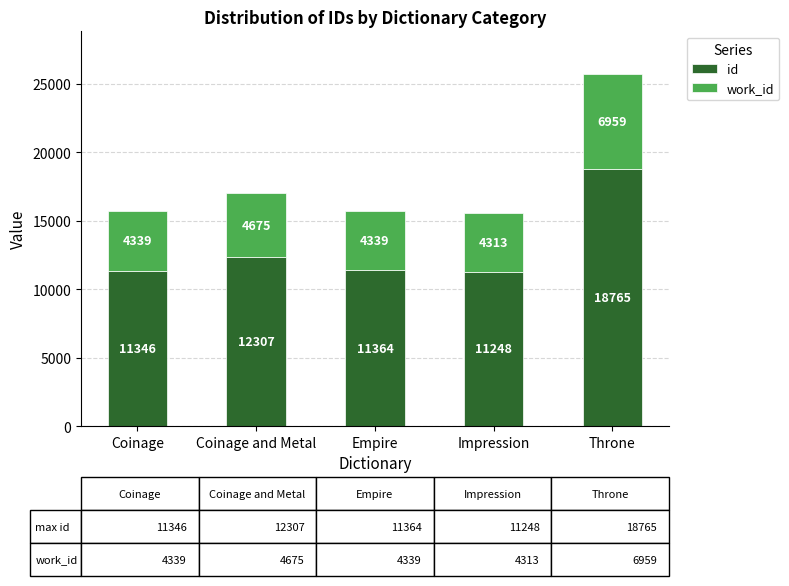

At which category is the sum across all series the highest?

Throne